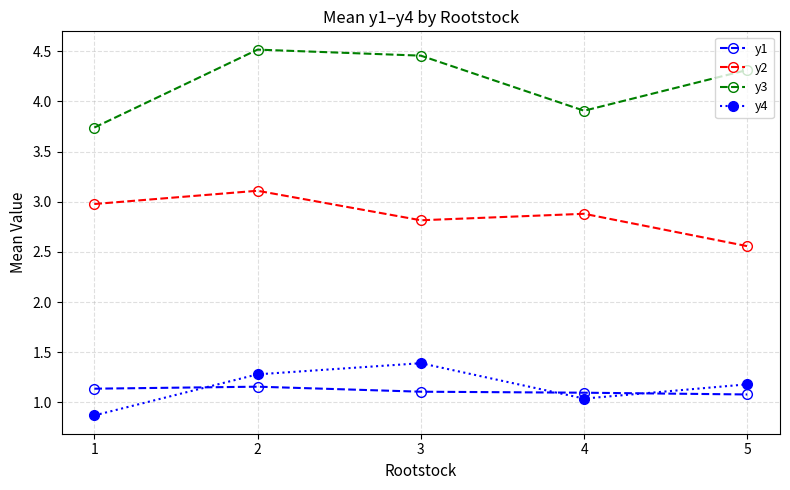

True or false: y3 and y2 cross at least once.

False